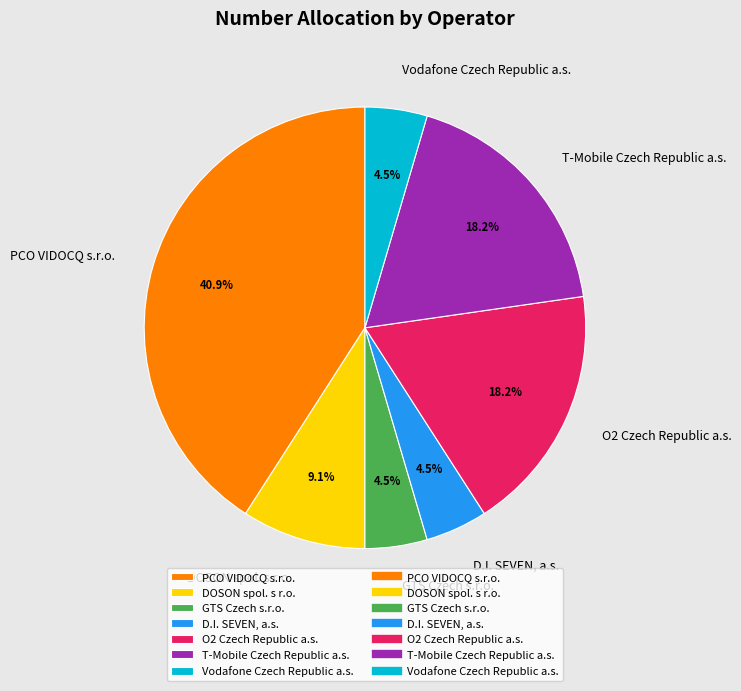

How much of the chart is everything except Vodafone Czech Republic a.s.?

95.5%